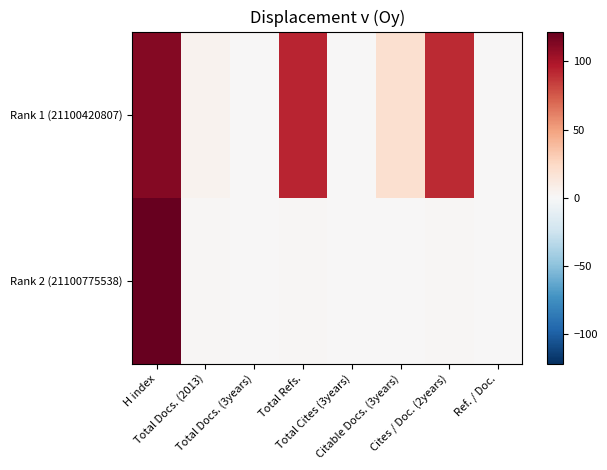

Rank the series by their average value, from lowest to highest.

Rank 2 (21100775538), Rank 1 (21100420807)